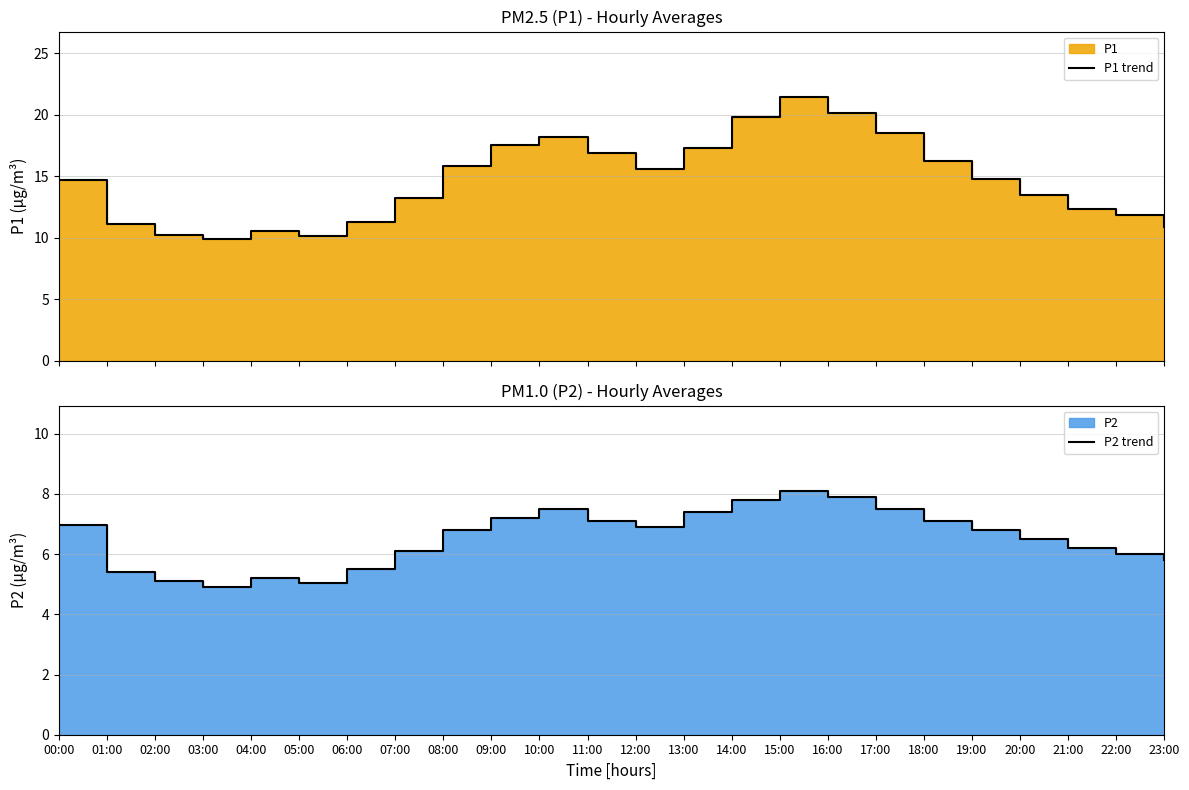

True or false: P1 trend and P2 trend cross at least once.

False